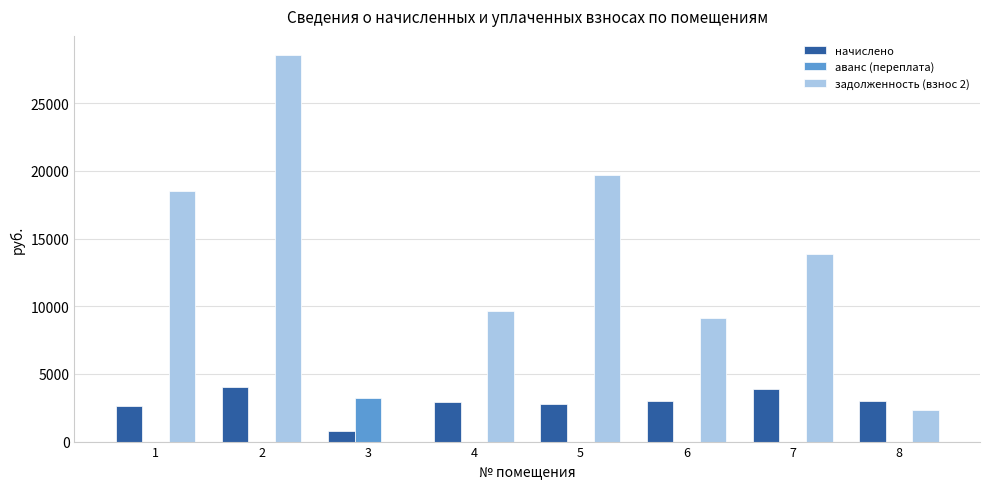

Which series changed the most between 3 and 4?

задолженность (взнос 2)